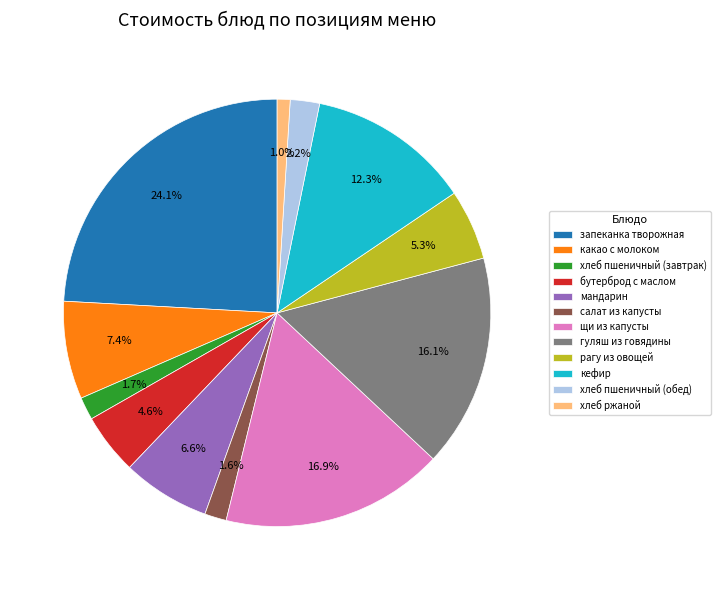

Which slice is the smallest?

хлеб ржаной